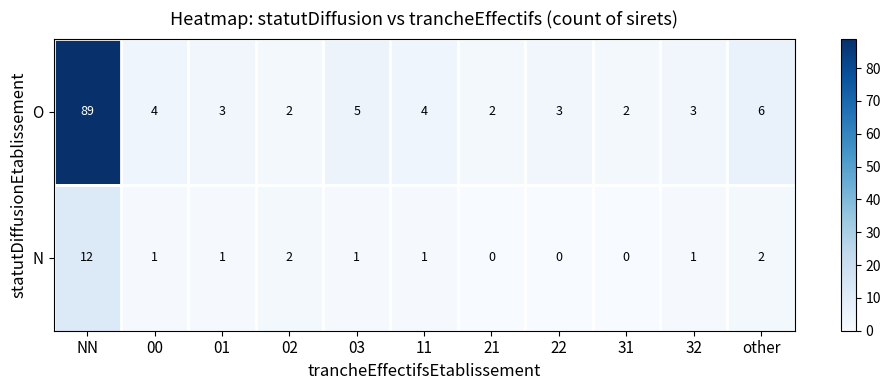

What is the sum of all N values?

21